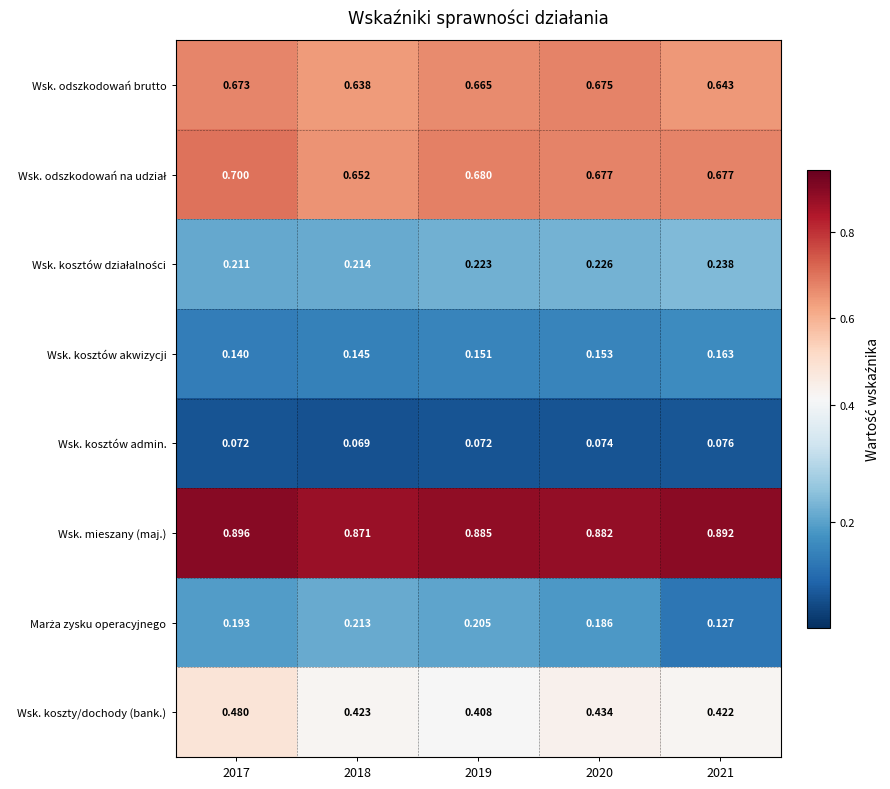

Which series has the largest total across all categories?

Wsk. mieszany (maj.)